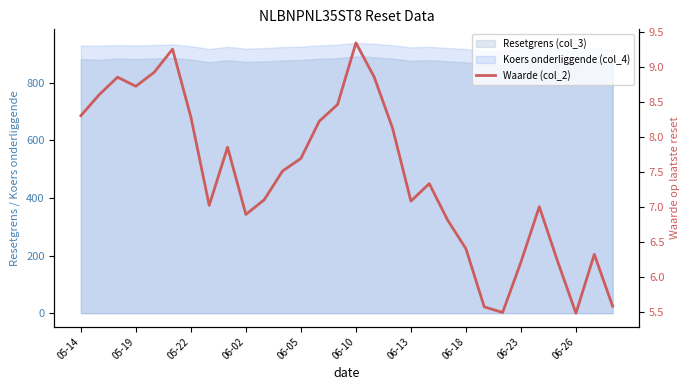

What is the average value?

7.5